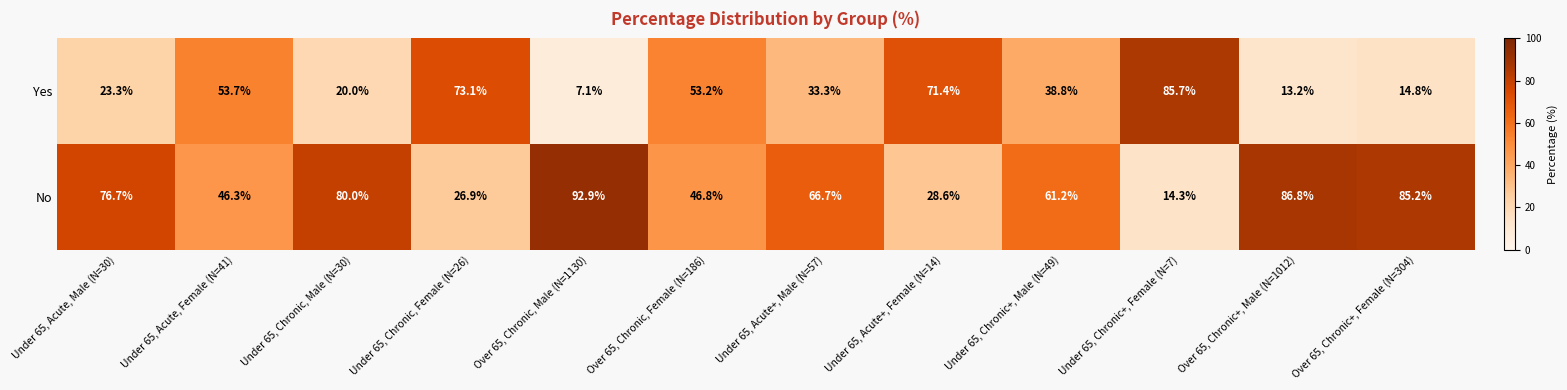

Reading right to left, transcribe all the data shown in this chart.

Yes: 14.8	13.2	85.7	38.8	71.4	33.3	53.2	7.1	73.1	20.0	53.7	23.3
No: 85.2	86.8	14.3	61.2	28.6	66.7	46.8	92.9	26.9	80.0	46.3	76.7